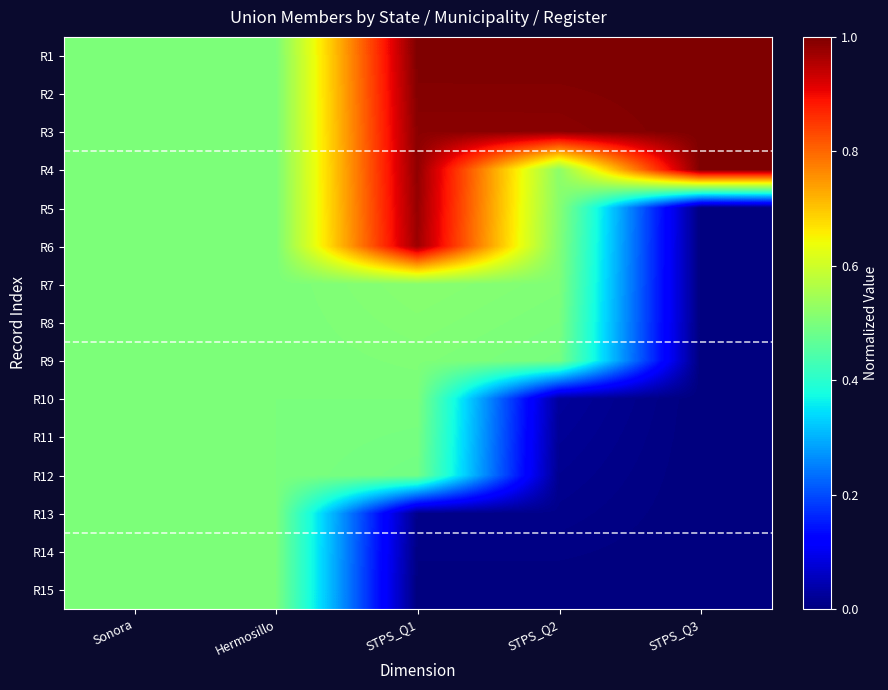

At Sonora, list the series in order from largest to smallest.

R1, R2, R3, R4, R5, R6, R7, R8, R9, R10, R11, R12, R13, R14, R15